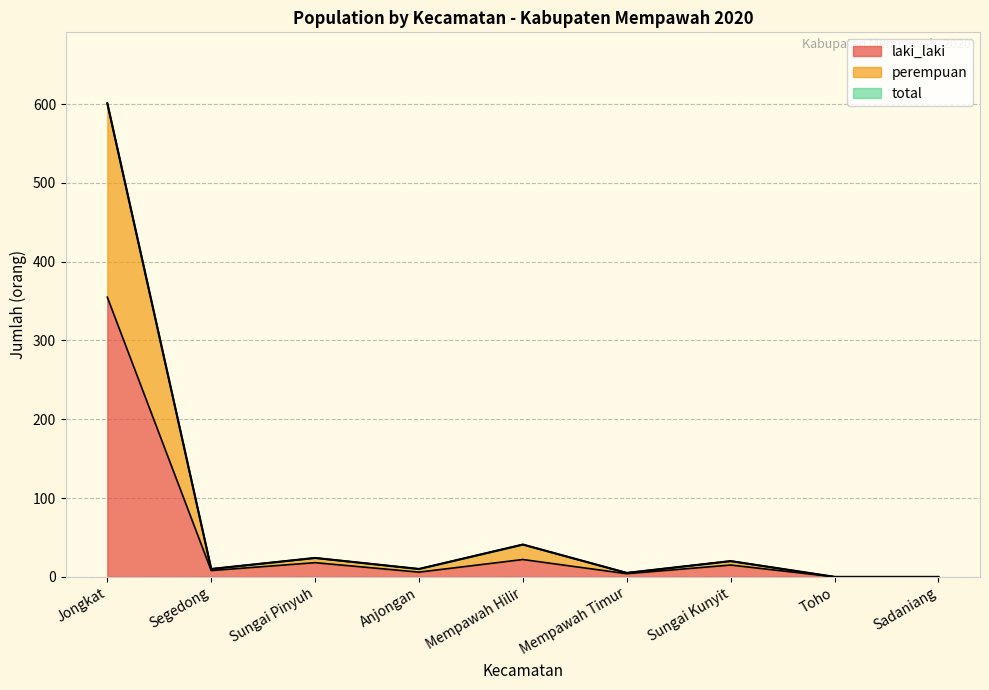

Reading left to right, list all the values displayed in this chart.

laki_laki: Jongkat=355	Segedong=8	Sungai Pinyuh=18	Anjongan=6	Mempawah Hilir=22	Mempawah Timur=4	Sungai Kunyit=15	Toho=0	Sadaniang=0
perempuan: Jongkat=601	Segedong=10	Sungai Pinyuh=24	Anjongan=10	Mempawah Hilir=41	Mempawah Timur=5	Sungai Kunyit=20	Toho=0	Sadaniang=0
total: Jongkat=601	Segedong=10	Sungai Pinyuh=24	Anjongan=10	Mempawah Hilir=41	Mempawah Timur=5	Sungai Kunyit=20	Toho=0	Sadaniang=0